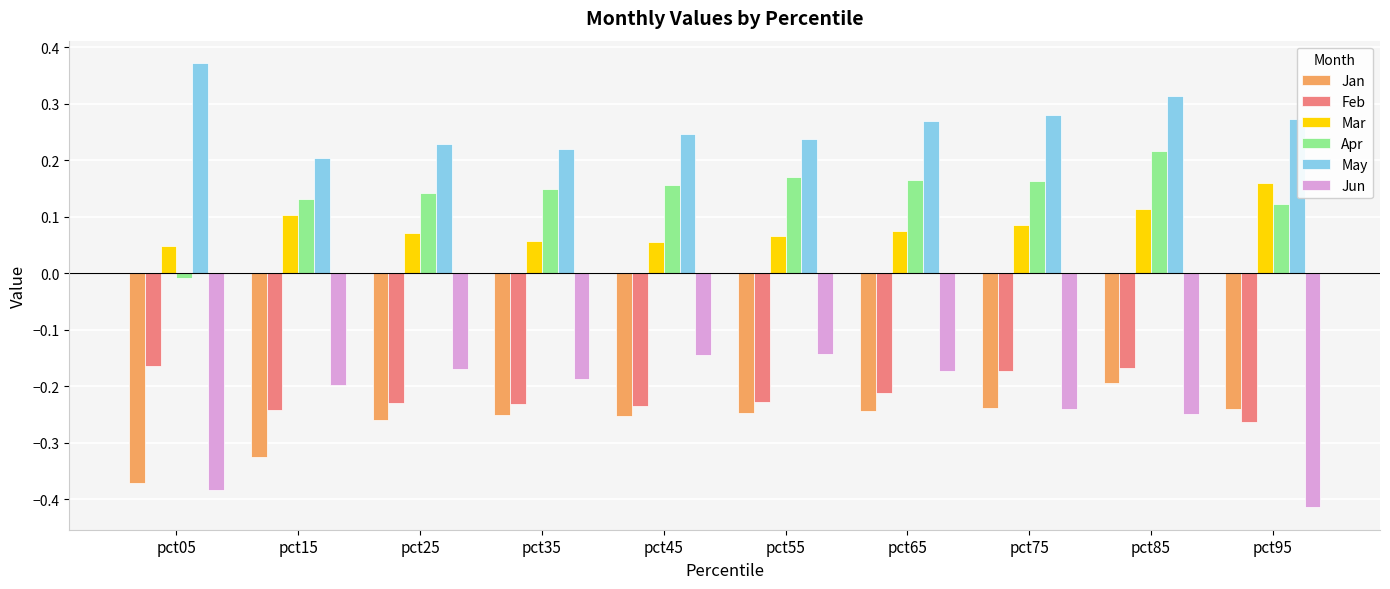

At which category is the sum across all series the highest?

pct85